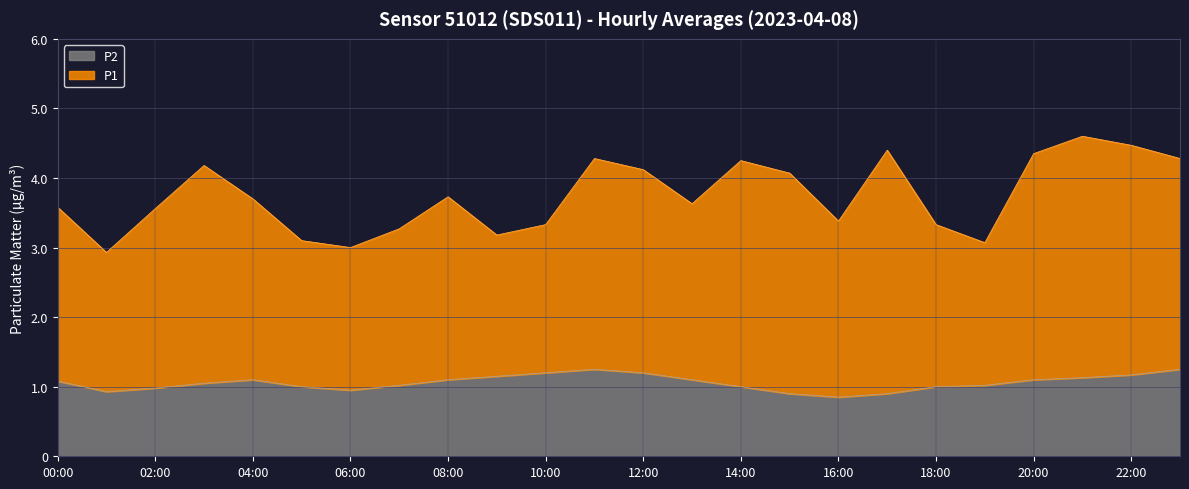

At which category does the chart reach its minimum across all series?

16:00